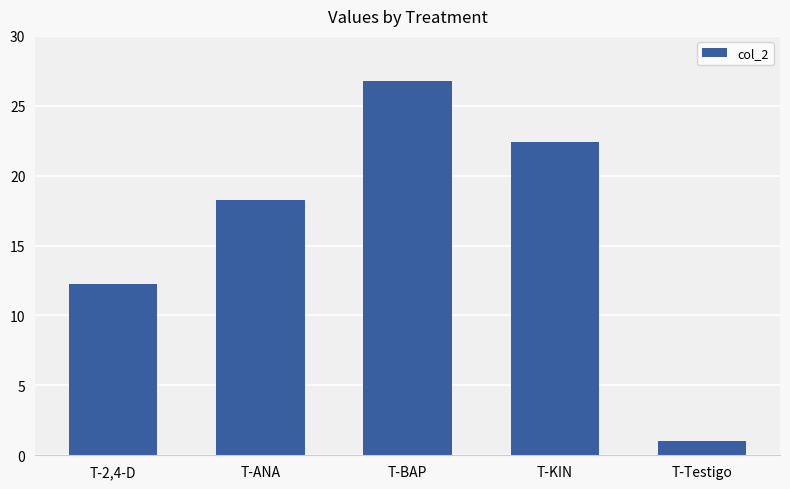

Reading right to left, extract all data points from this chart.

T-Testigo=1.0	T-KIN=22.4	T-BAP=26.8	T-ANA=18.2	T-2,4-D=12.3